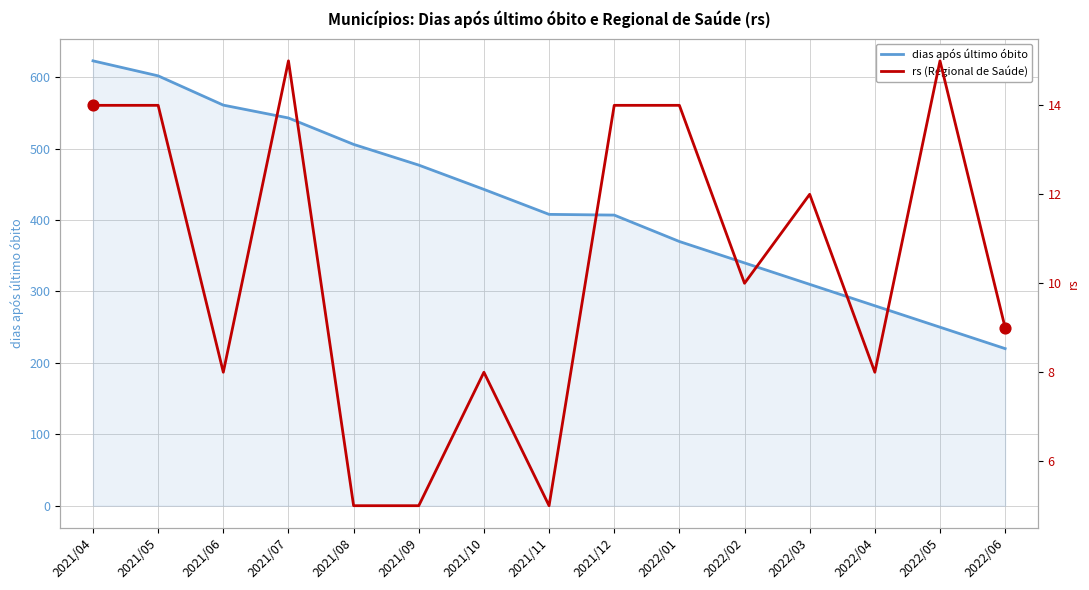

What is the total value across all series at 2022/06?

229